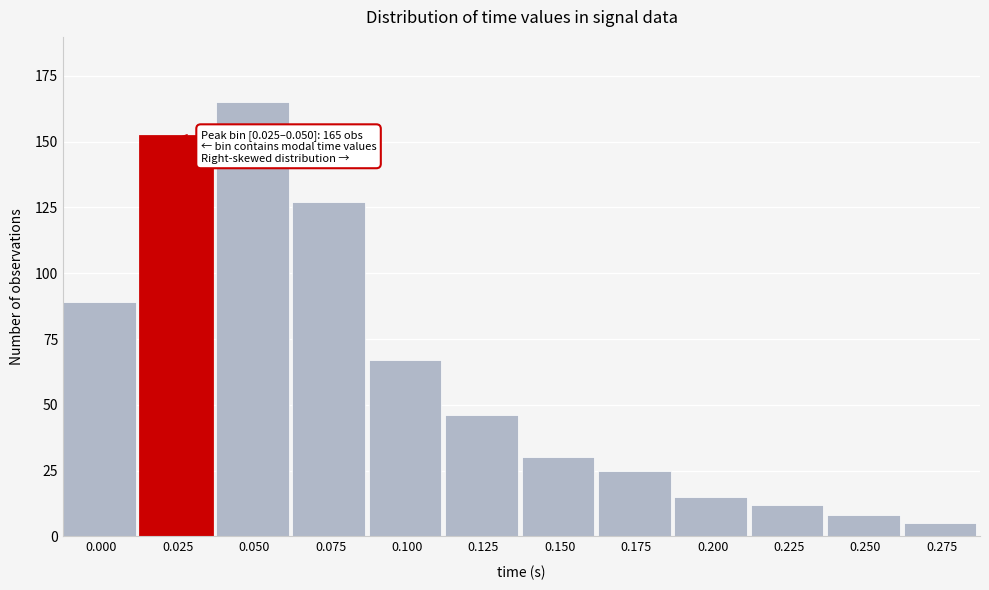

Reading left to right, what are all the values shown in this chart?

0.000=89	0.025=152	0.050=165	0.075=127	0.100=67	0.125=46	0.150=30	0.175=25	0.200=15	0.225=12	0.250=8	0.275=5